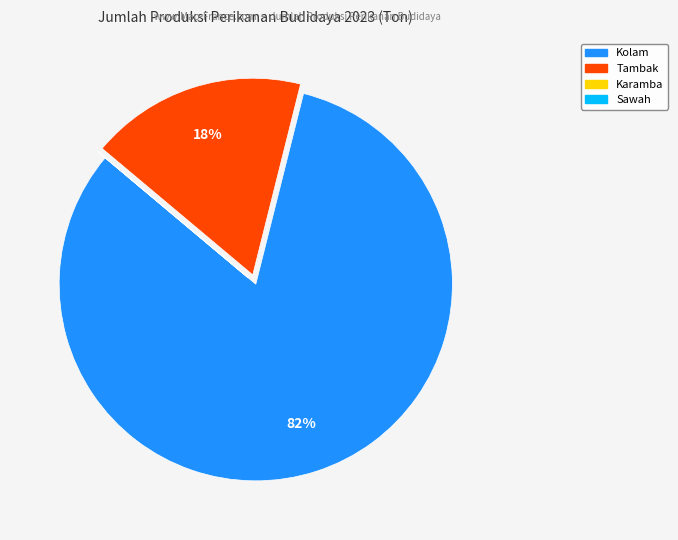

To the nearest percent, what is the difference between the largest and smallest slice percentages?

82%